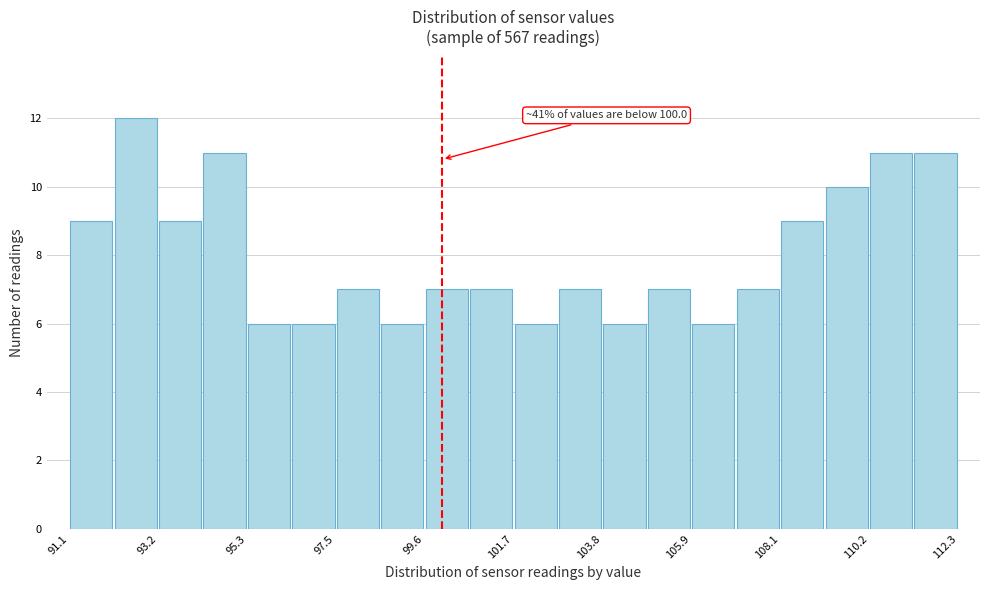

Around what value on the x-axis is the tallest bar? Give the approximate position of its centre, as read against the axis.

92.5